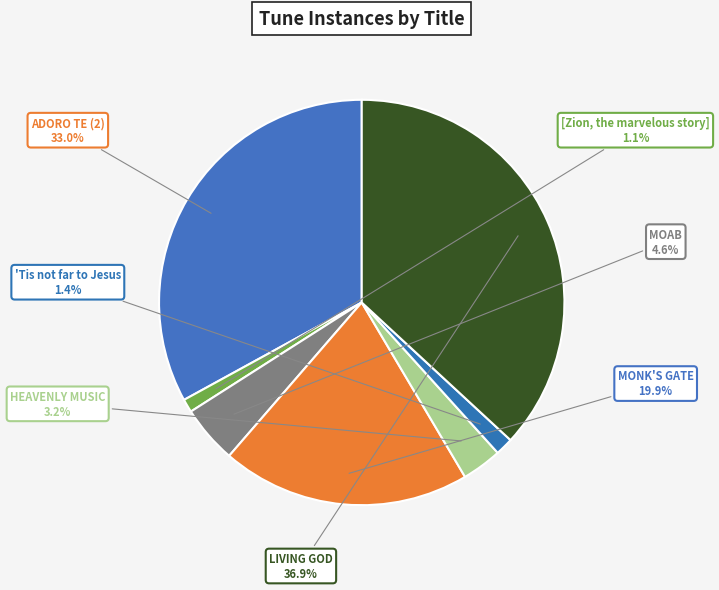

The MONK'S GATE slice represents 20% of the pie. True or false?

True